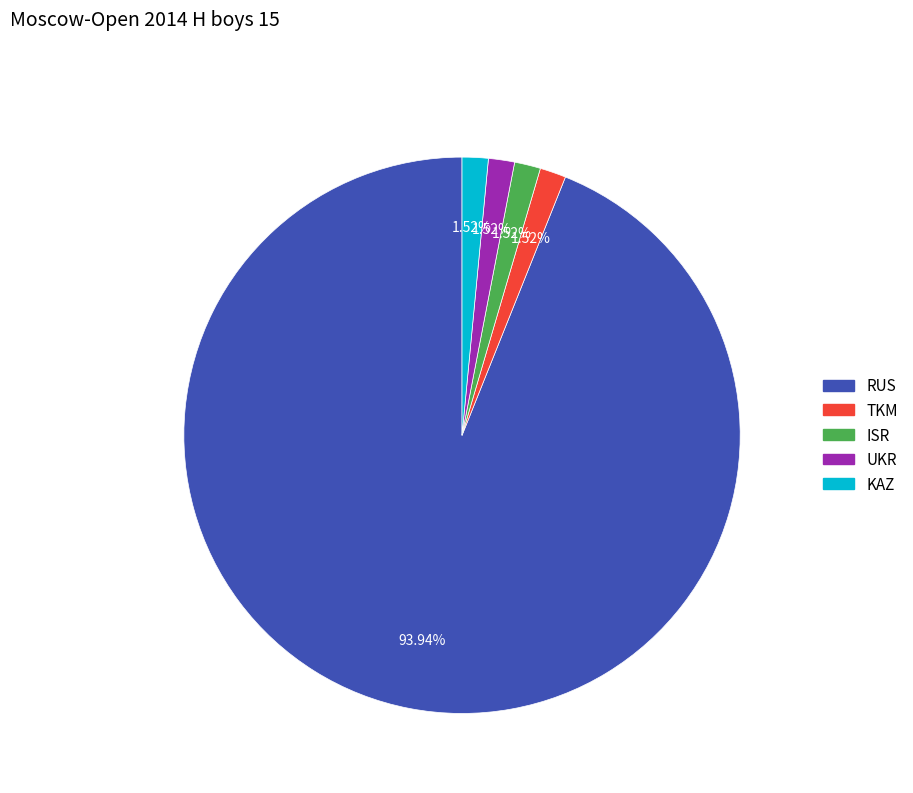

What is the total percentage of ISR and KAZ?

3.0%